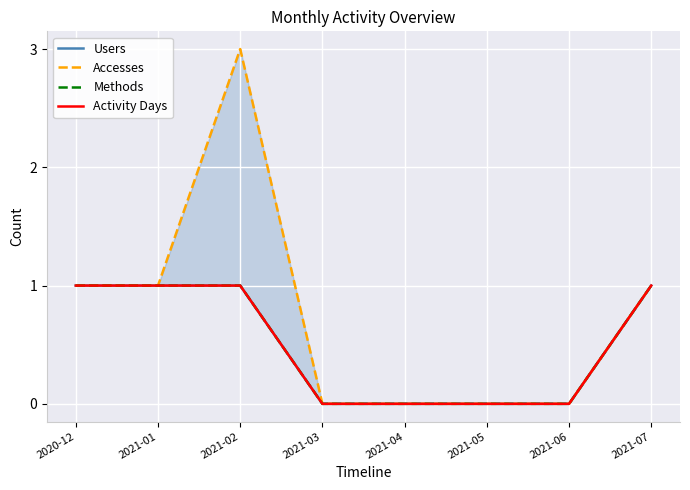

The Accesses series shows 1 at 2021-07. True or false?

False